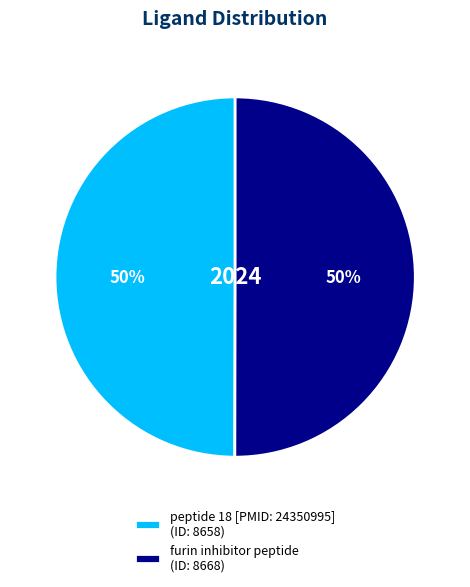

How many segments does this pie chart have?

2